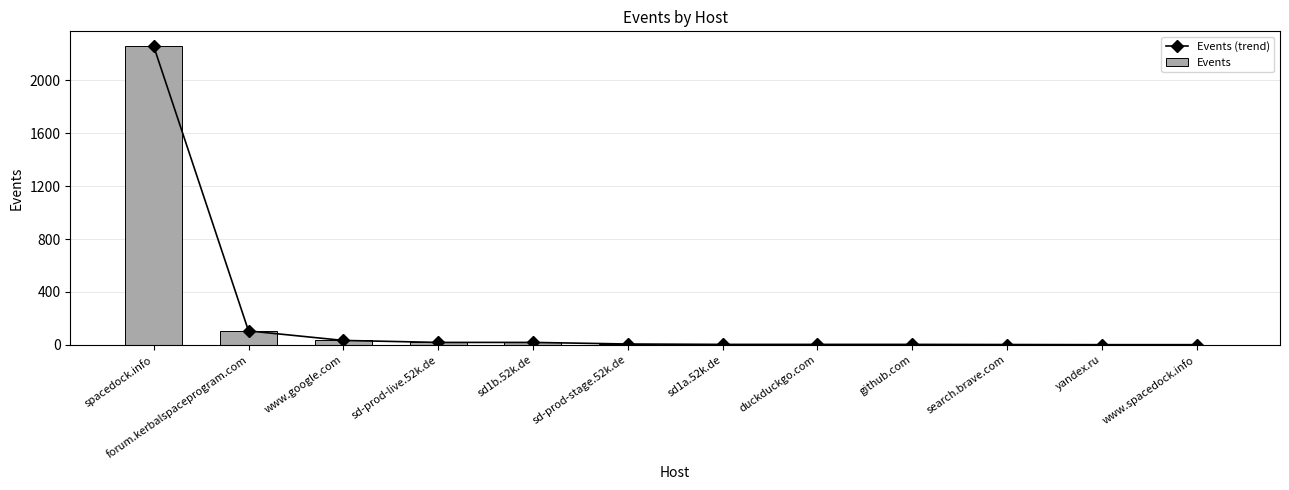

How many groups of bars are there?

12